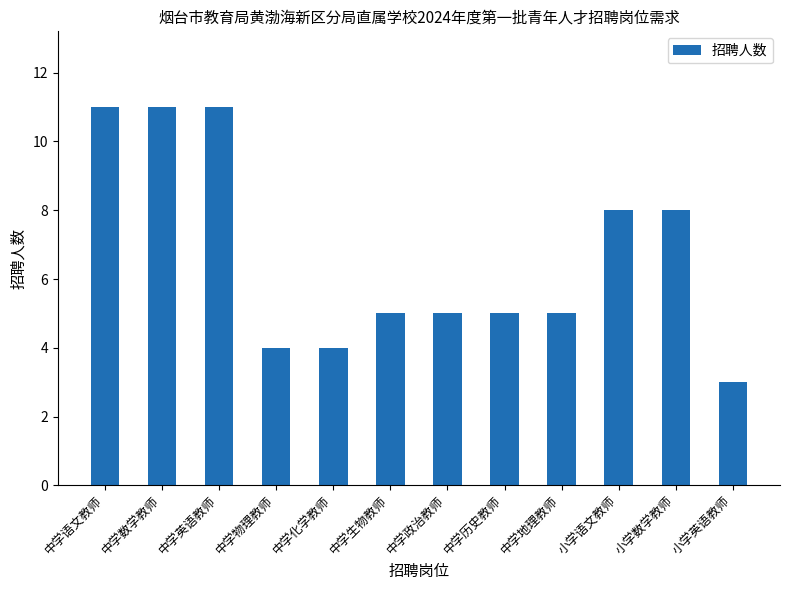

What position from the left is 中学语文教师?

1